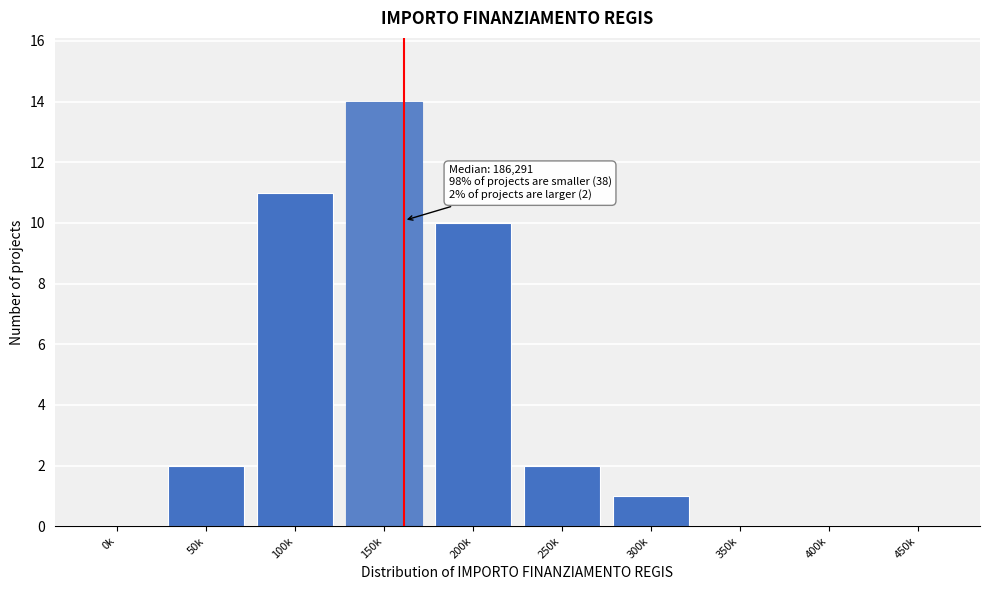

Reading left to right, what are all the values shown in this chart?

0k=0	50k=2	100k=11	150k=14	200k=10	250k=2	300k=1	350k=0	400k=0	450k=0